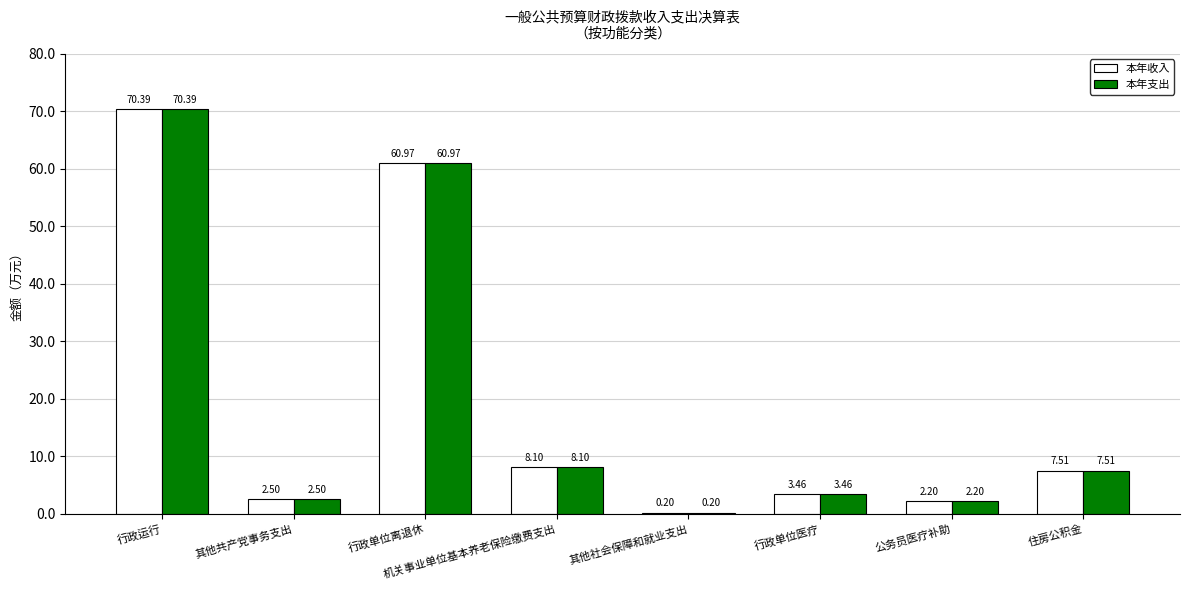

What is the sum of the 本年收入 values at 行政单位离退休 and 住房公积金?

68.5